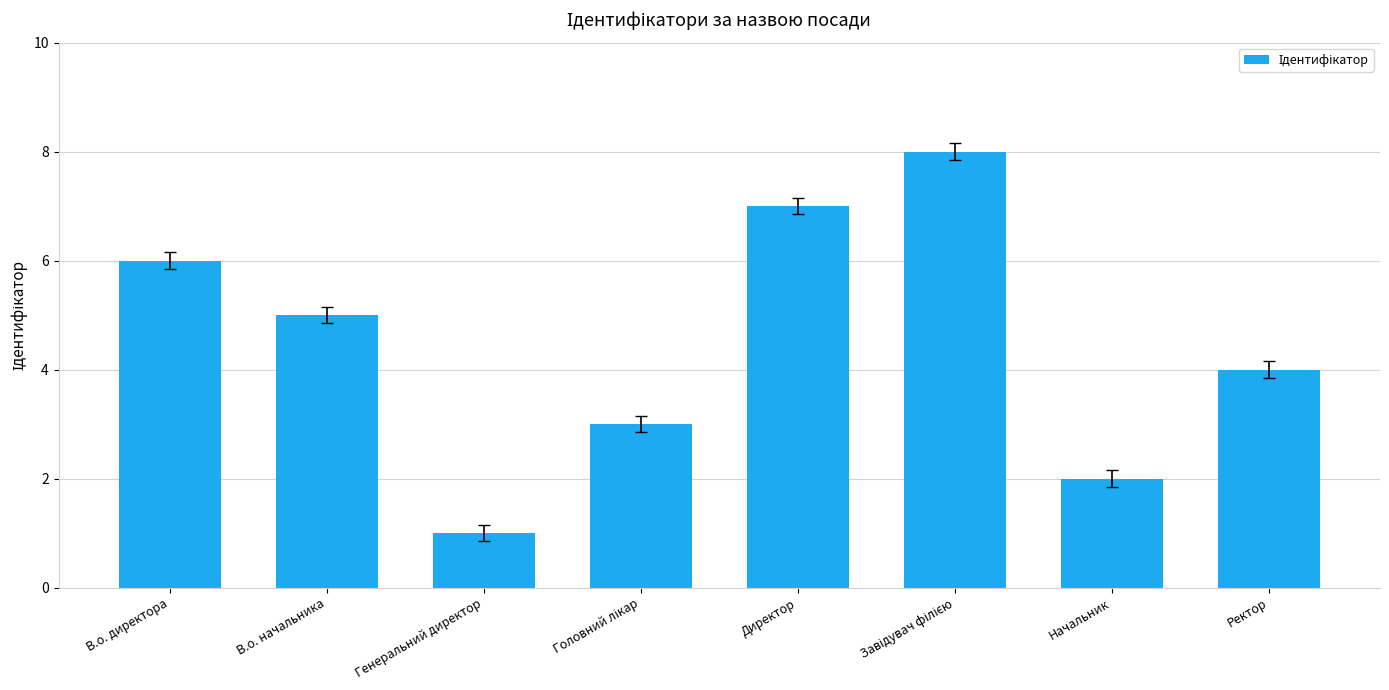

Are the bars grouped side by side (vs. stacked)?

No